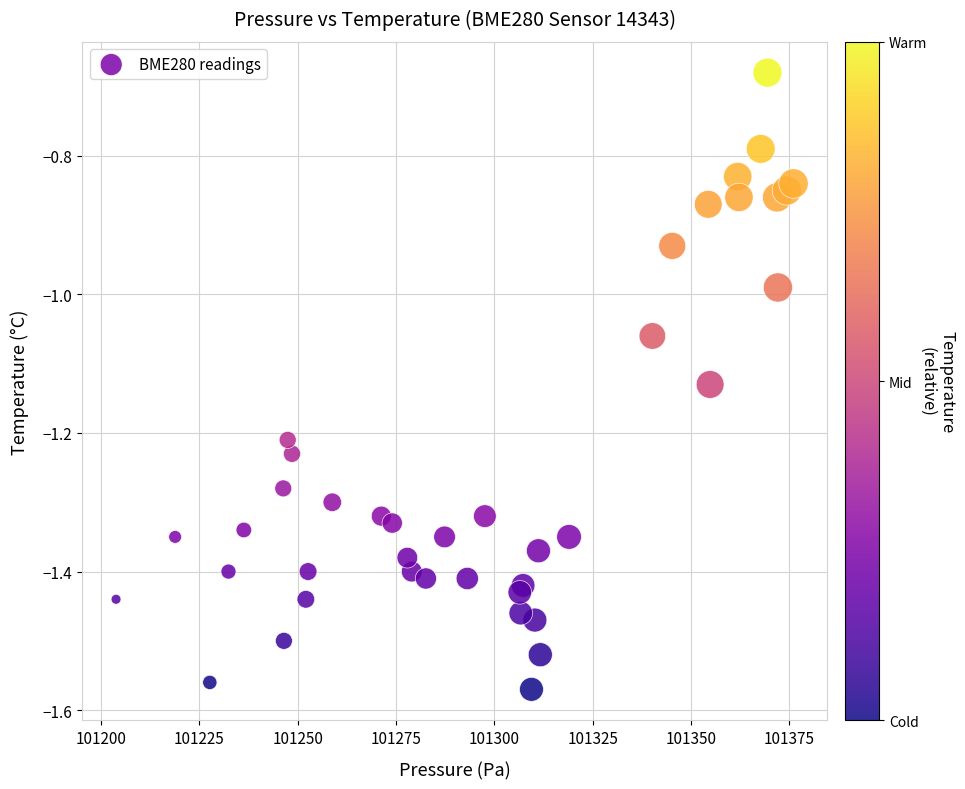

What is the range of Y values (max minus min)?

0.9